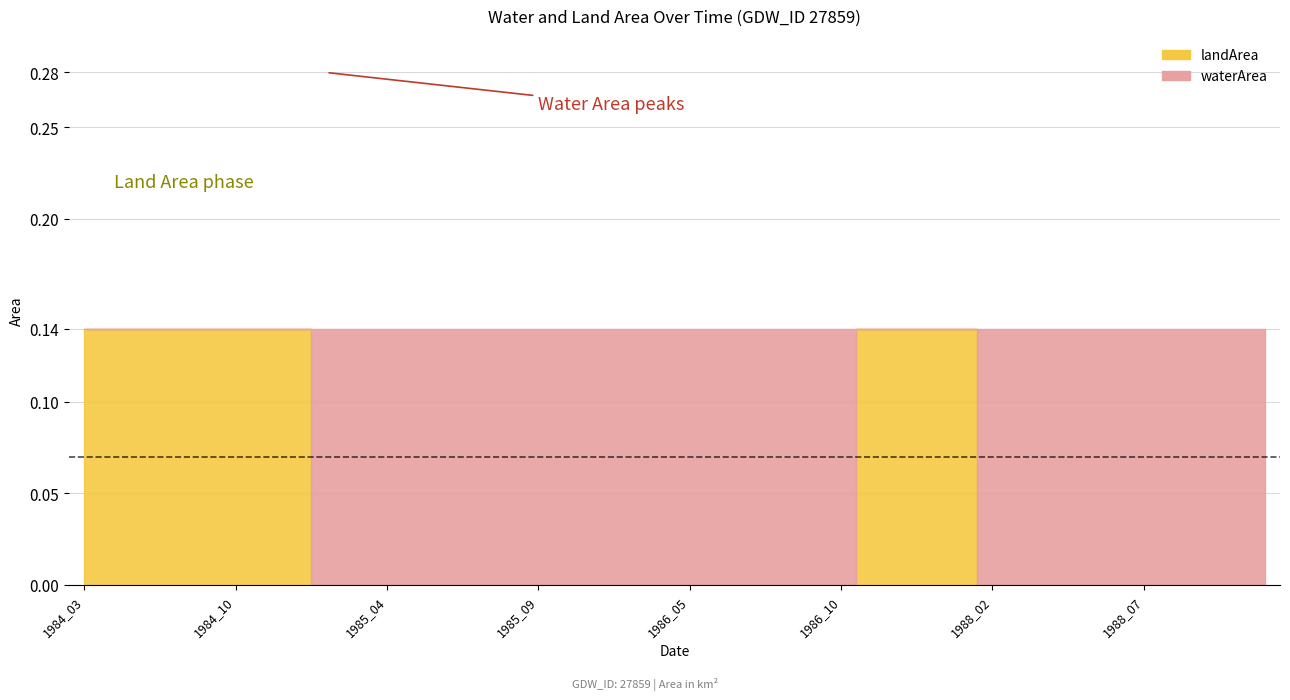

Which series has the largest total across all categories?

waterArea